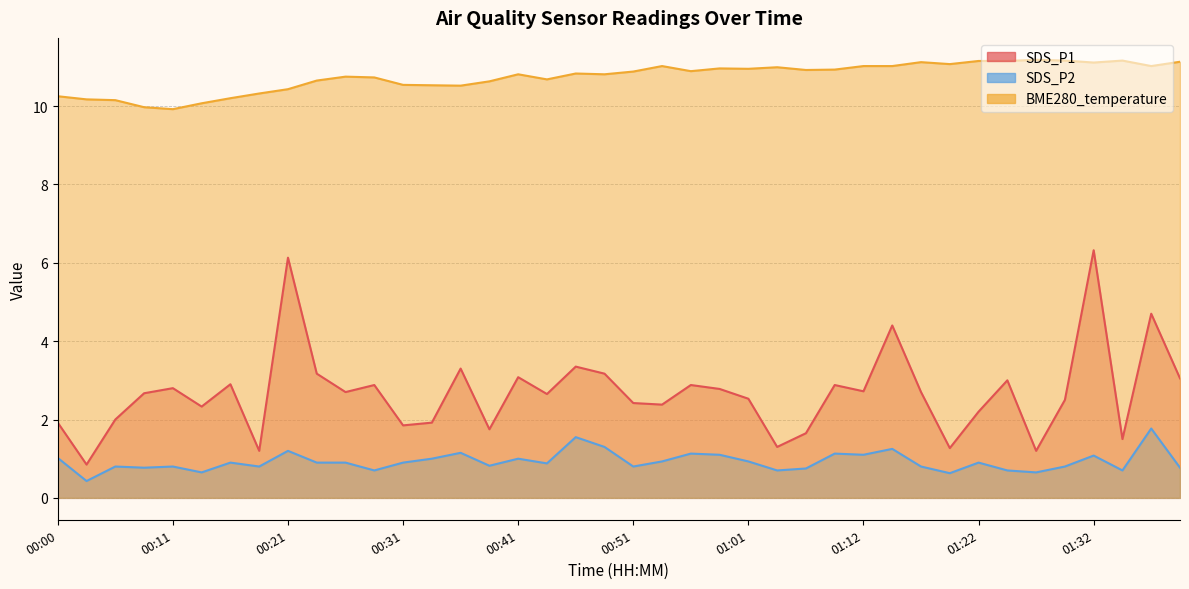

How many lines are shown in the chart?

3